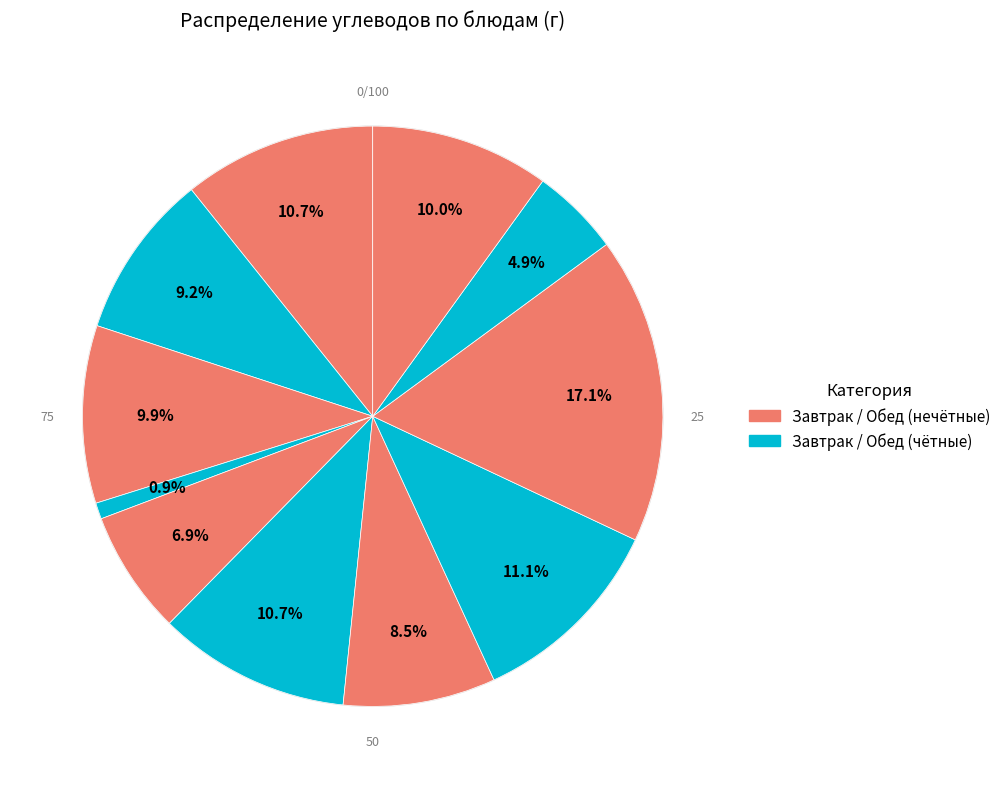

How many segments does this pie chart have?

11